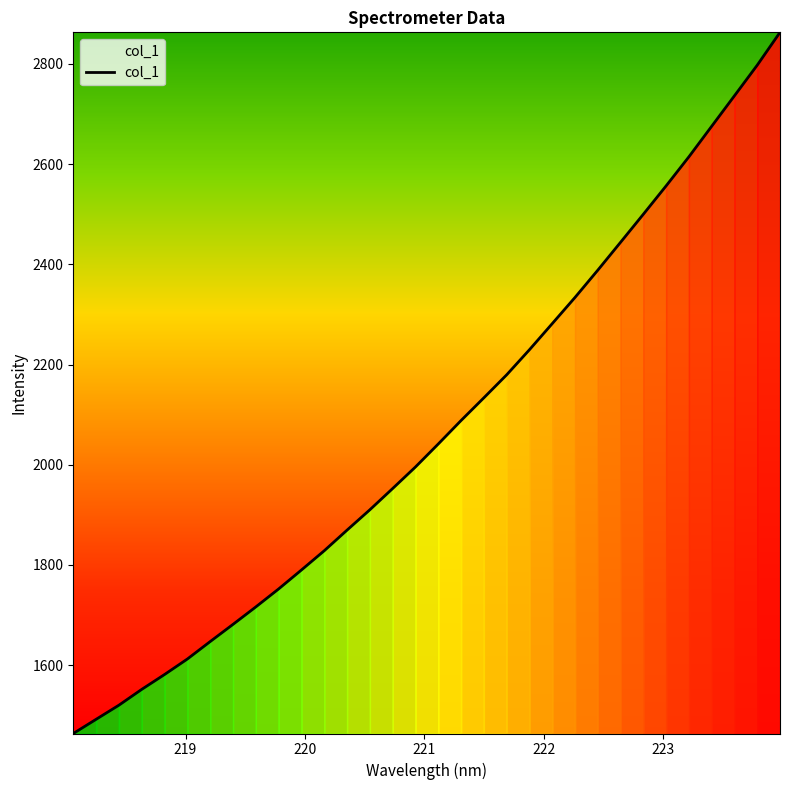

What is the maximum value shown in the chart?

2863.0